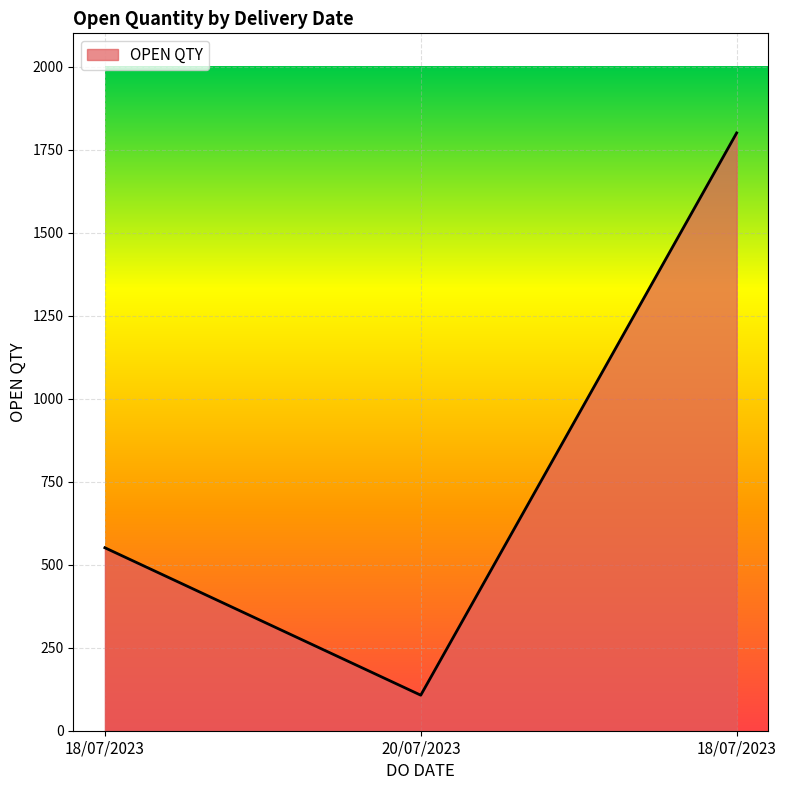

Count the number of categories in the chart.

3